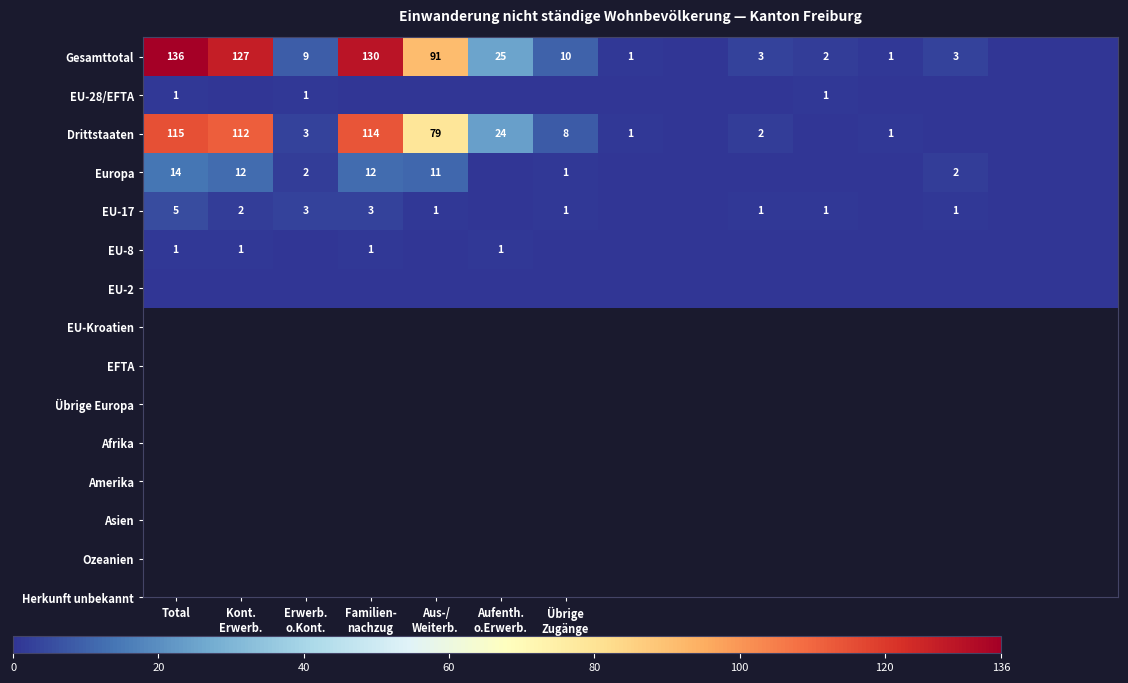

Is it true that Drittstaaten equals 72 at Total?

False